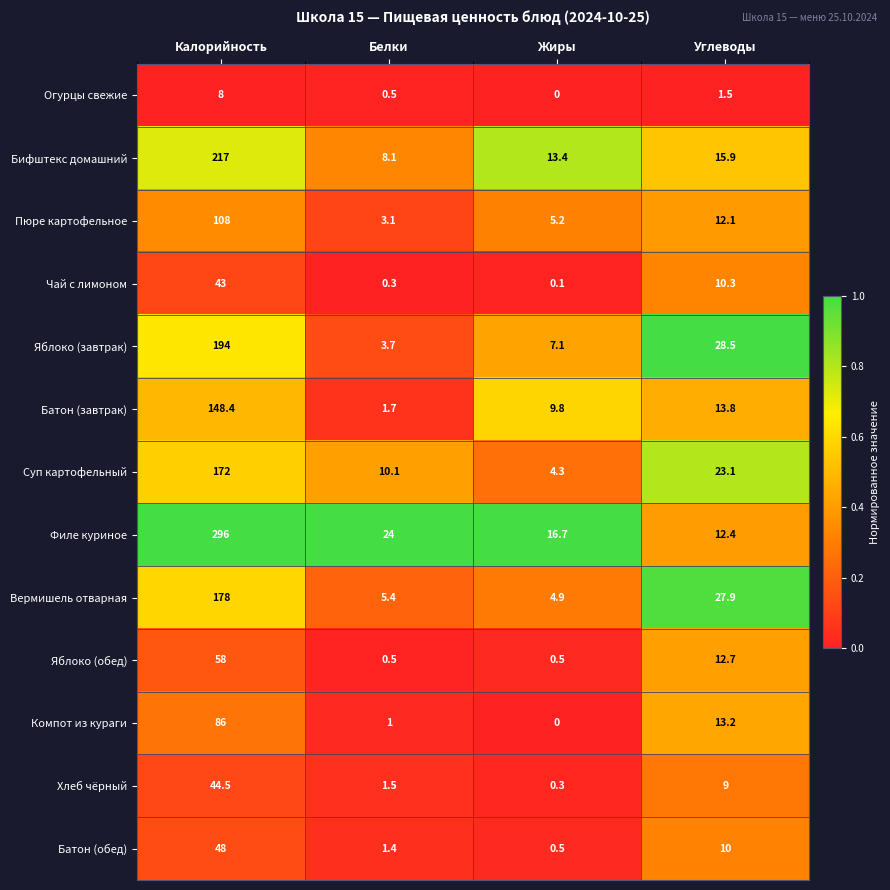

At which category does the chart reach its minimum across all series?

Жиры